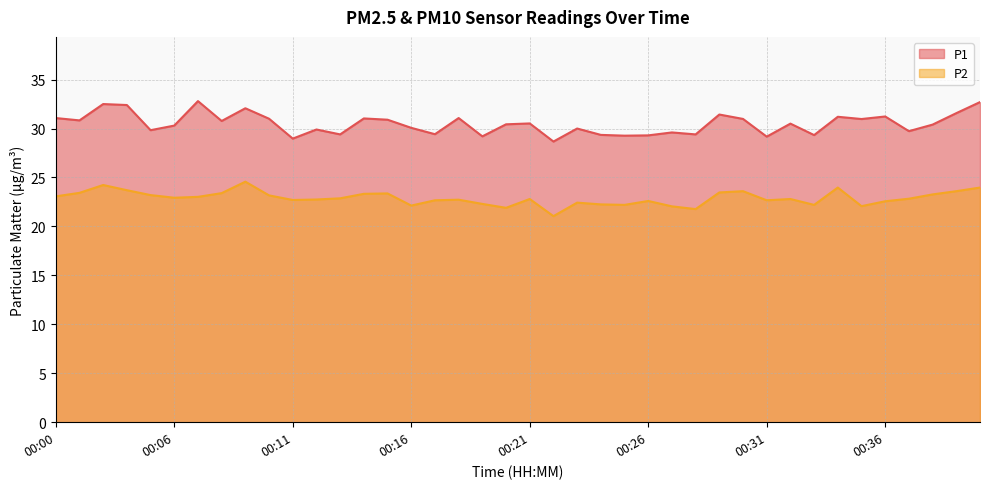

What is the difference between the highest and lowest values at 00:23?

7.6